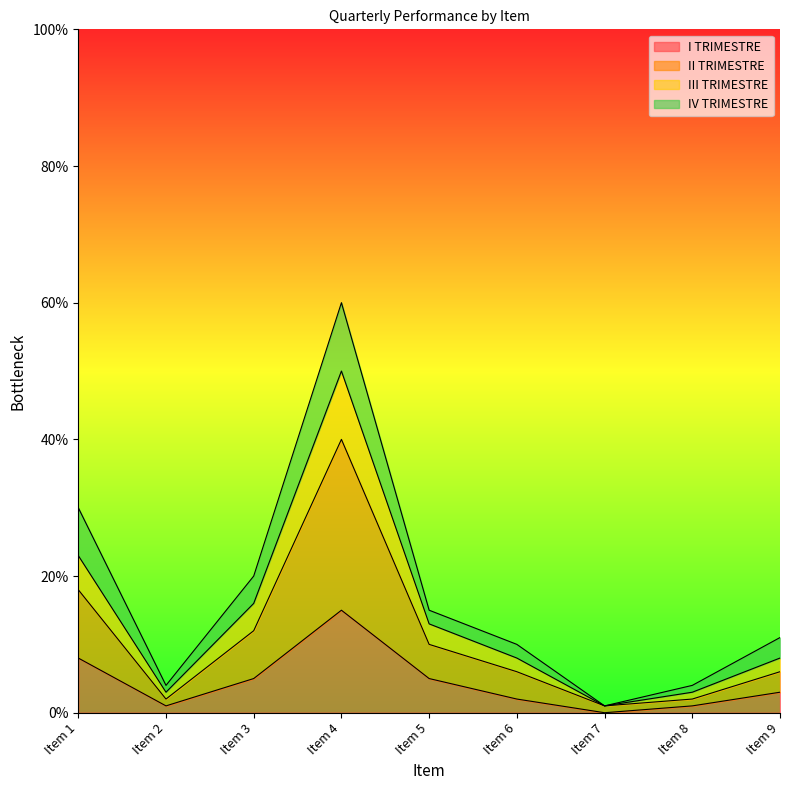

Is it true that I TRIMESTRE equals 3 at Item 9?

True